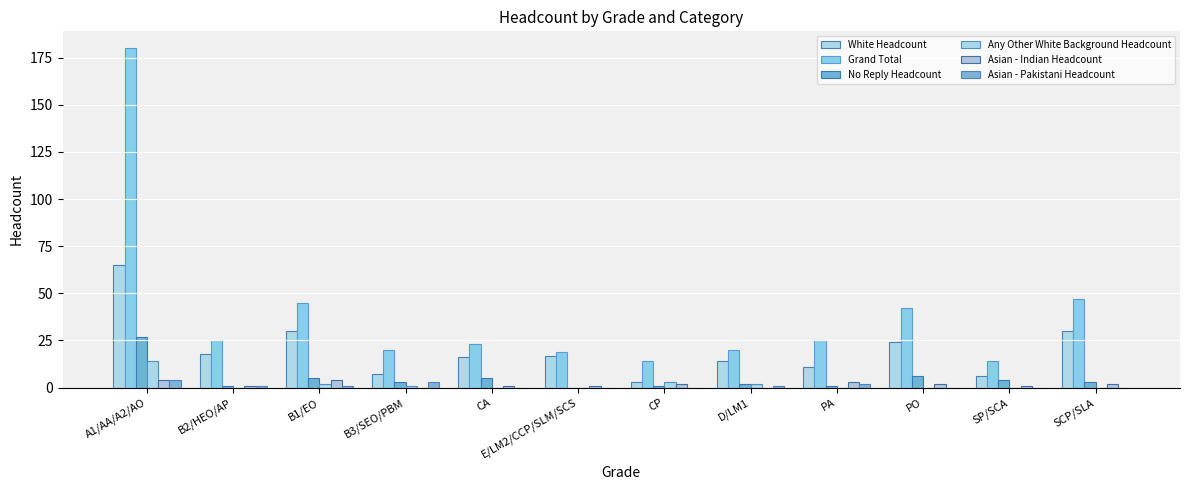

At SP/SCA, list the series in order from largest to smallest.

Grand Total, White Headcount, No Reply Headcount, Asian - Indian Headcount, Any Other White Background Headcount, Asian - Pakistani Headcount